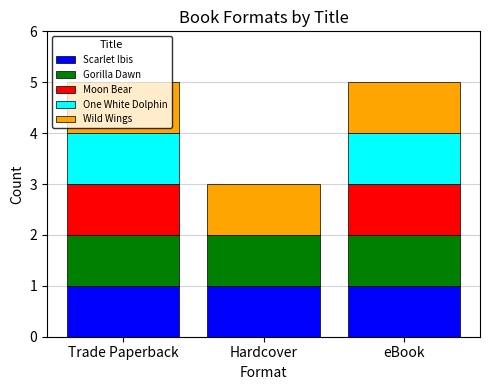

What are all the series names shown in the legend?

Scarlet Ibis, Gorilla Dawn, Moon Bear, One White Dolphin, Wild Wings